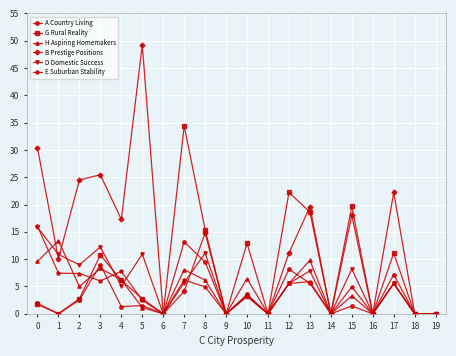

At which category does A Country Living reach its first local valley?

1